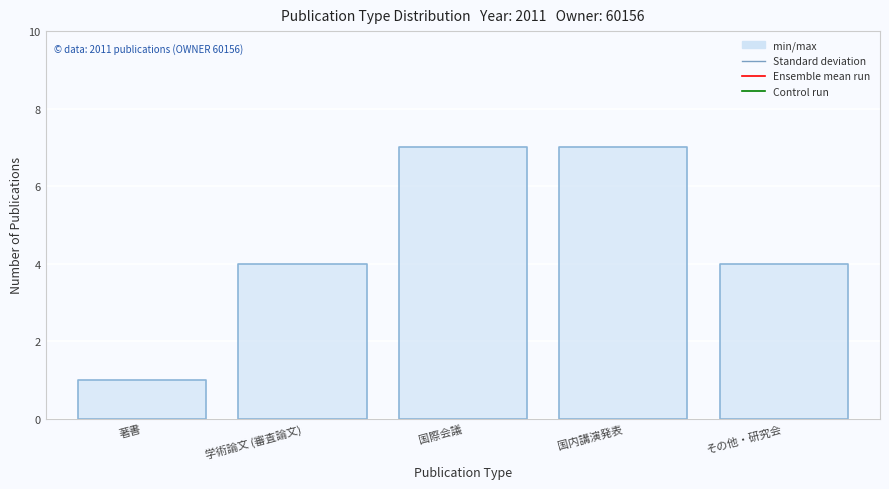

Reading left to right, extract all data points from this chart.

著書: 1	0	0	0	0
学術論文 (審査論文): 0	4	0	0	0
国際会議: 0	0	7	0	0
国内講演発表: 0	0	0	7	0
その他・研究会: 0	0	0	0	4